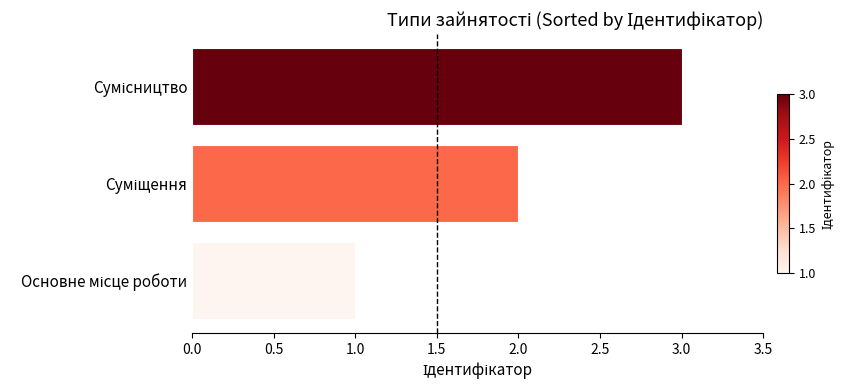

What is the sum of all values?

6